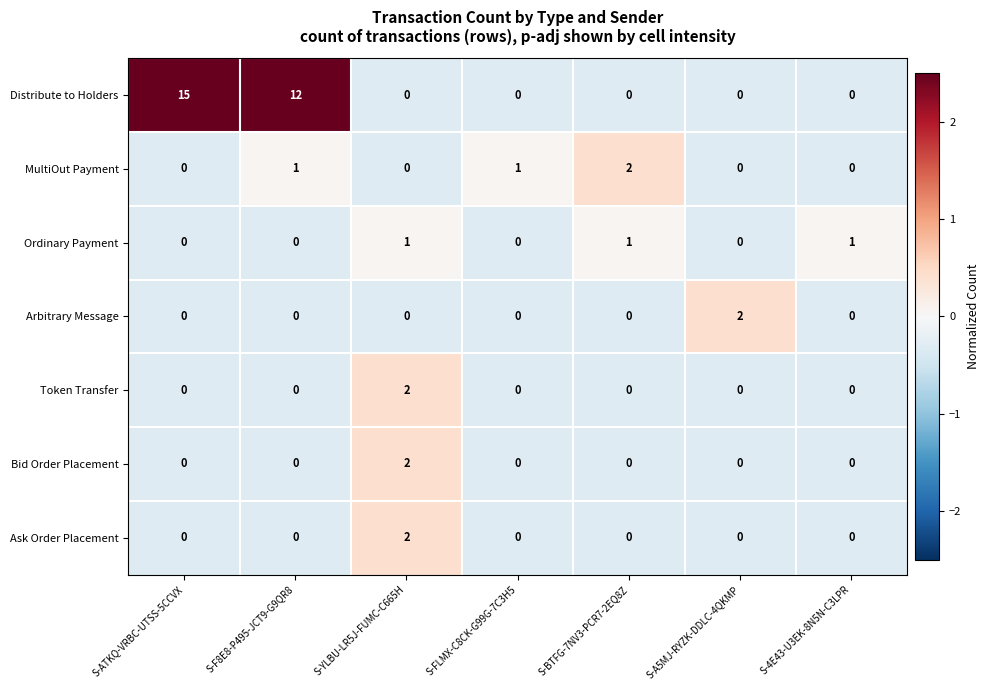

Count the Ordinary Payment values in the range 0 to 1.

7